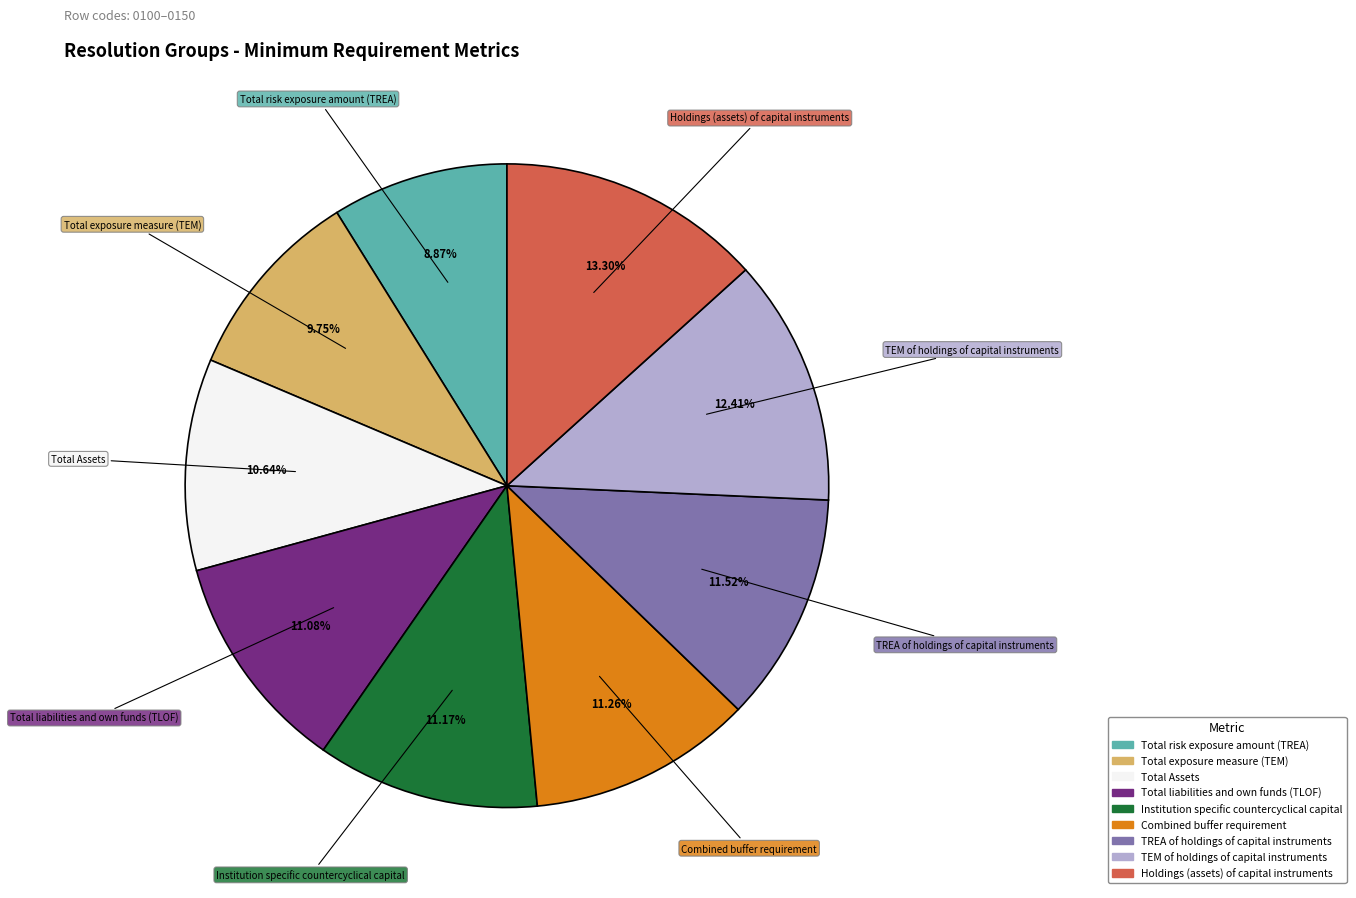

To the nearest percent, what is the difference between the largest and smallest slice percentages?

4%